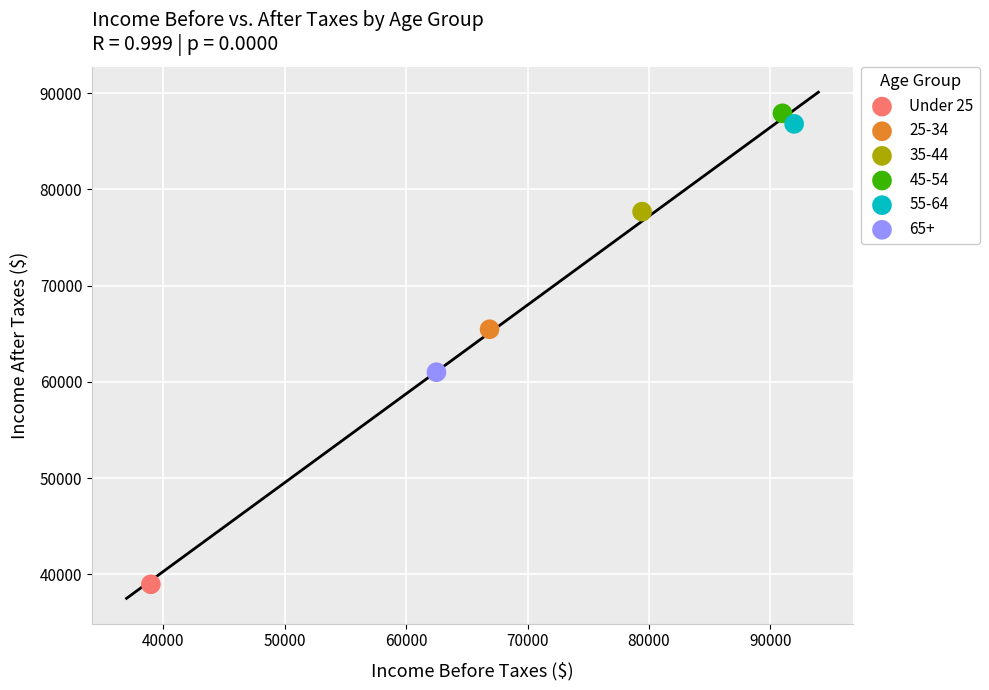

Which series contains the lowest Y value?

Under 25